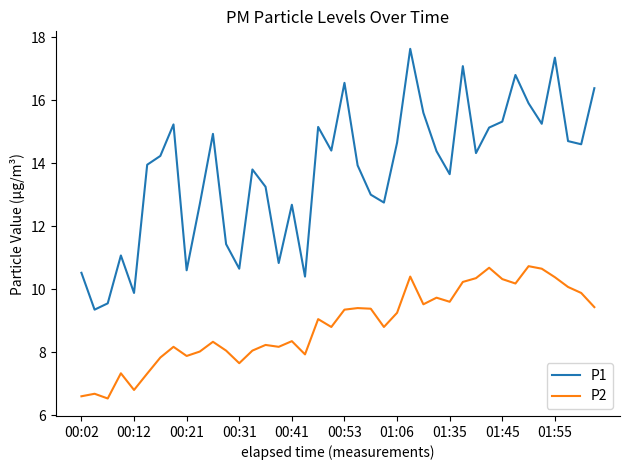

What is the greatest value displayed?

17.6